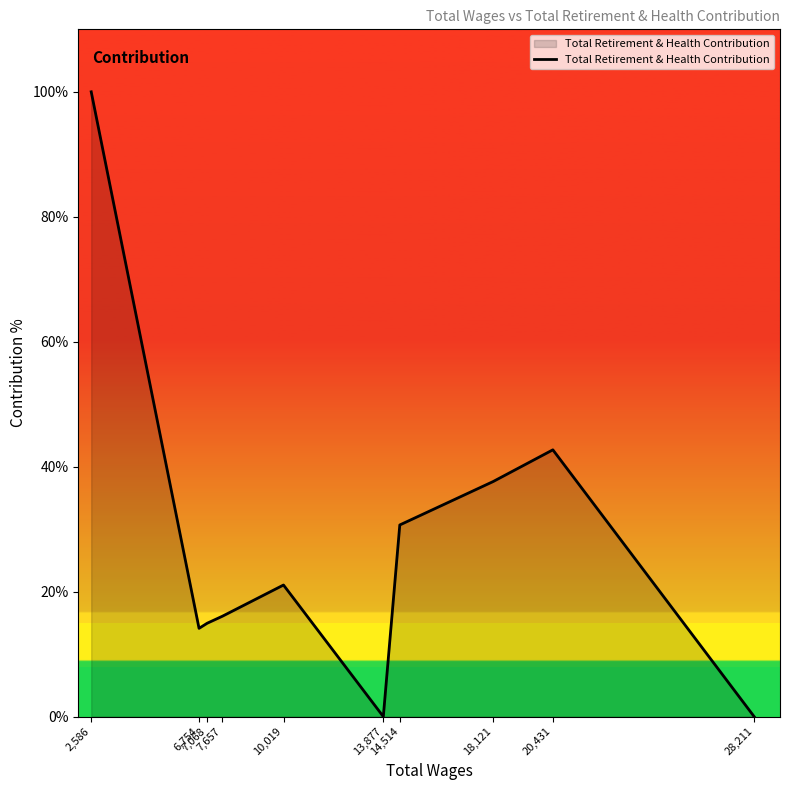

What is the difference between the maximum and minimum values?

100.0